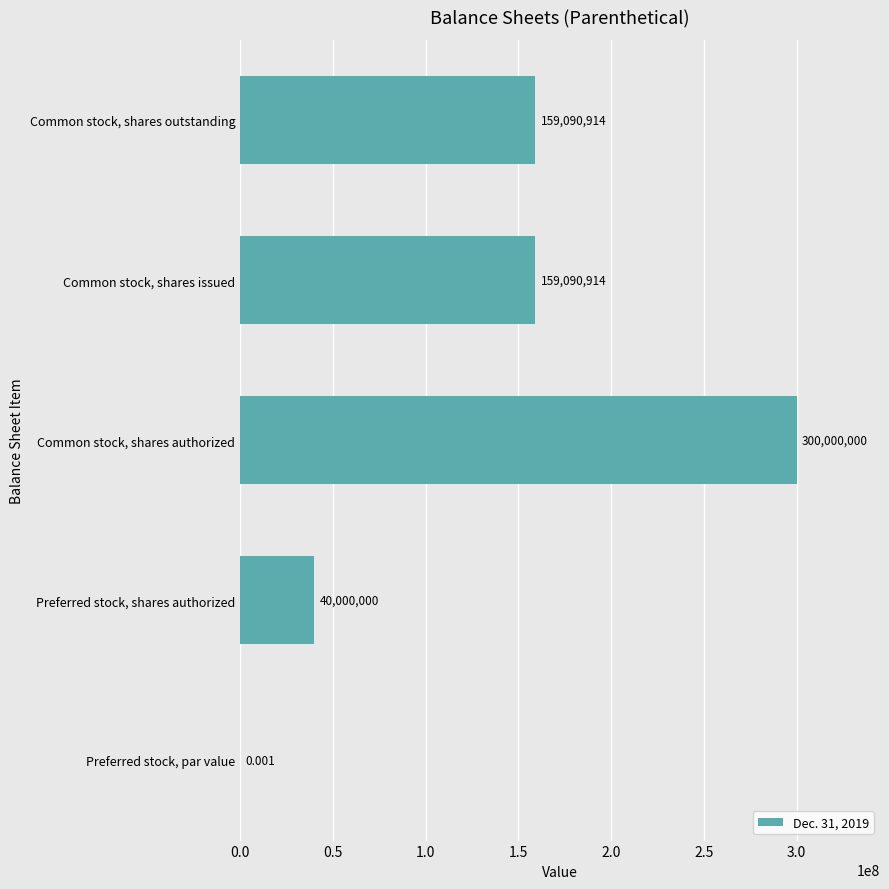

Between Preferred stock, shares authorized and Common stock, shares issued, which is larger?

Common stock, shares issued